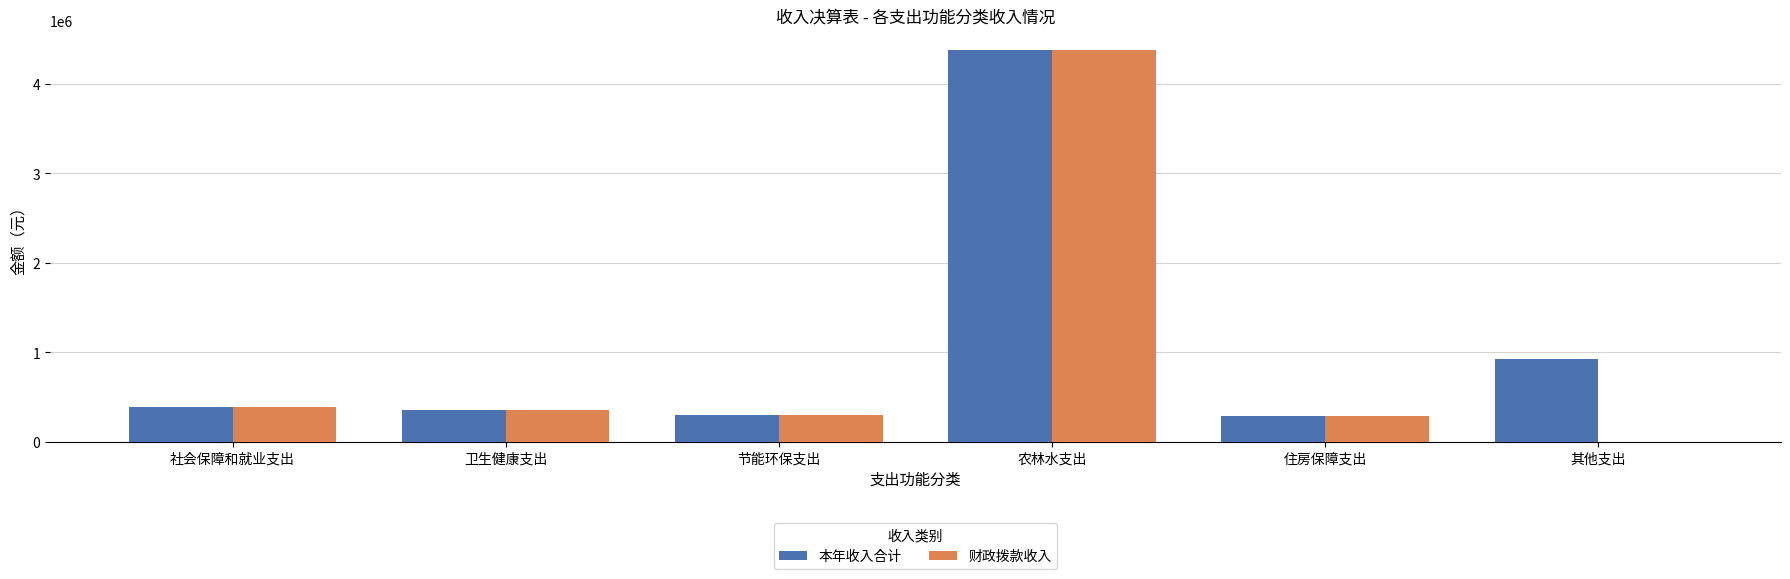

What is the average value of the 财政拨款收入 series?

952156.6